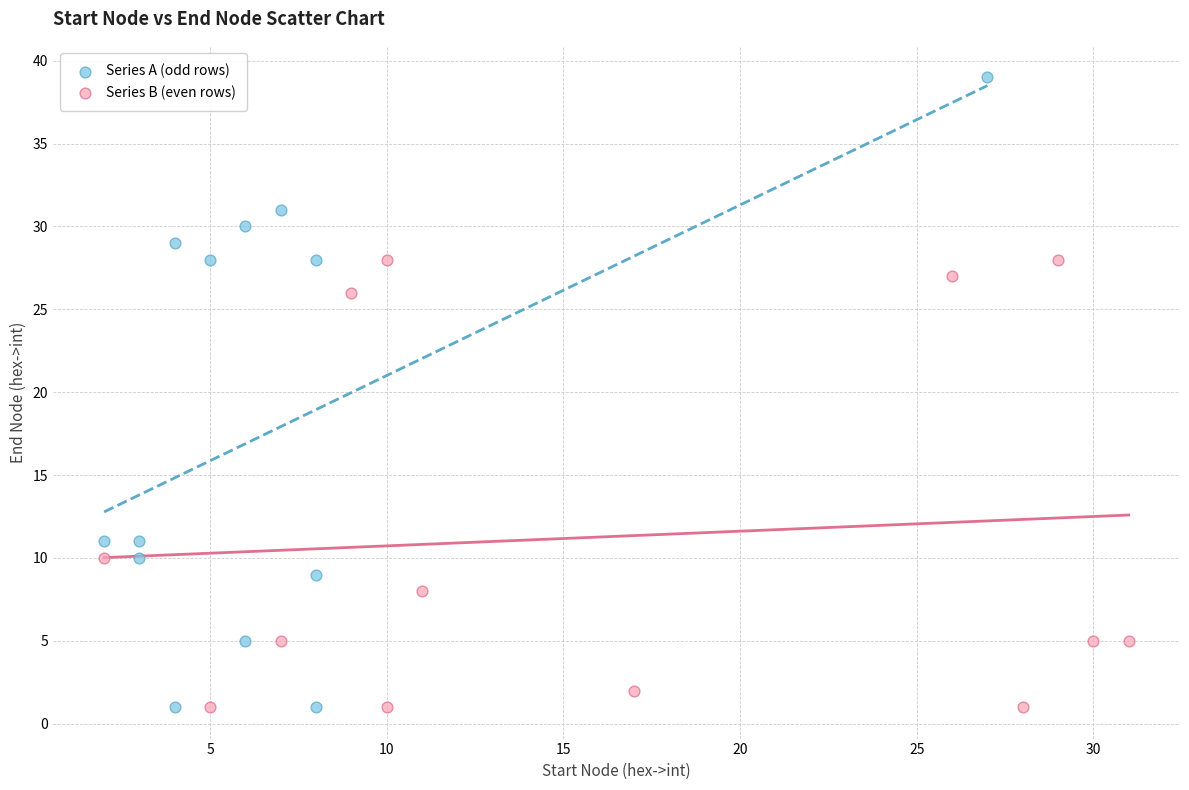

What are all the series names shown in the legend?

Series A (odd rows), Series B (even rows)